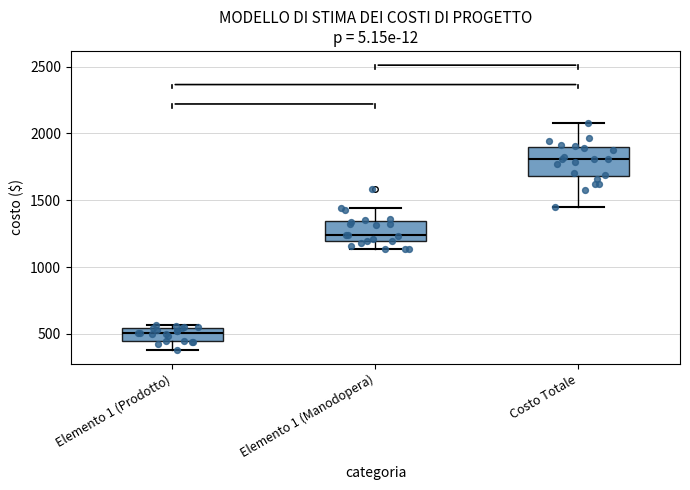

Which box has the highest median line?

Costo Totale